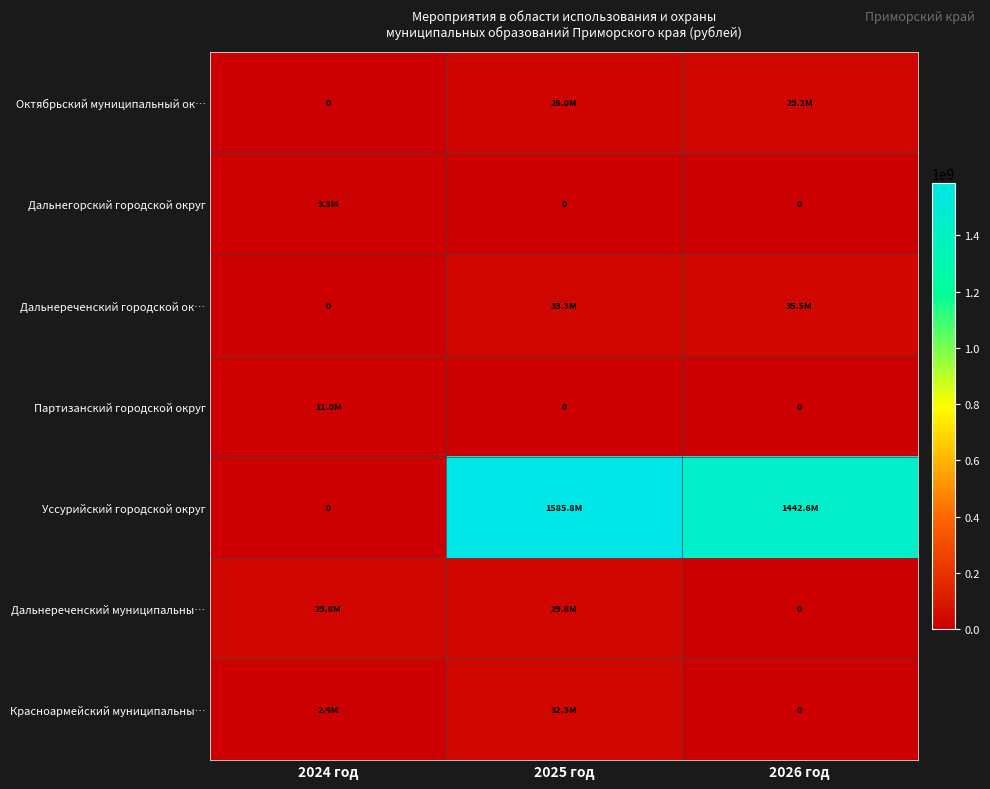

The value of Красноармейский муниципальны… at 2024 год is 3229603.4. True or false?

False